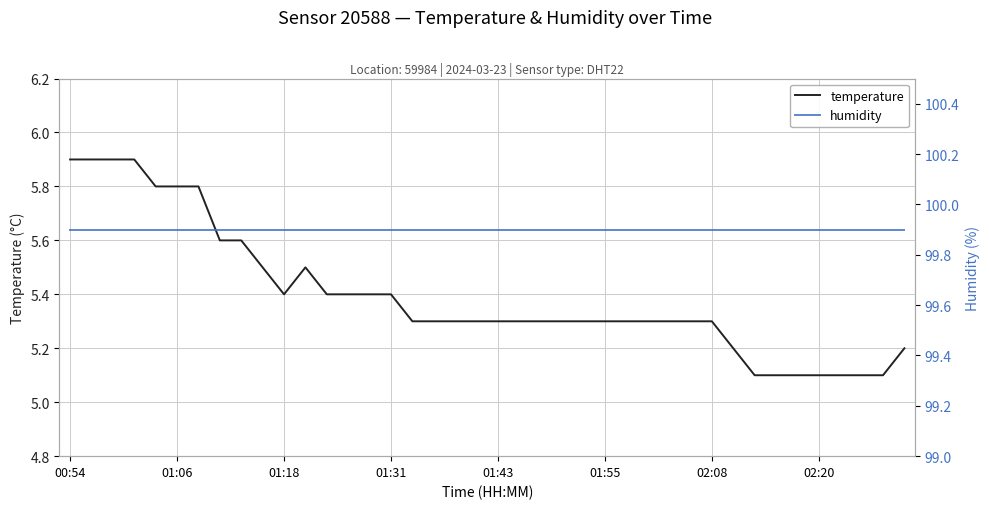

What is the lowest value of the temperature series?

5.1